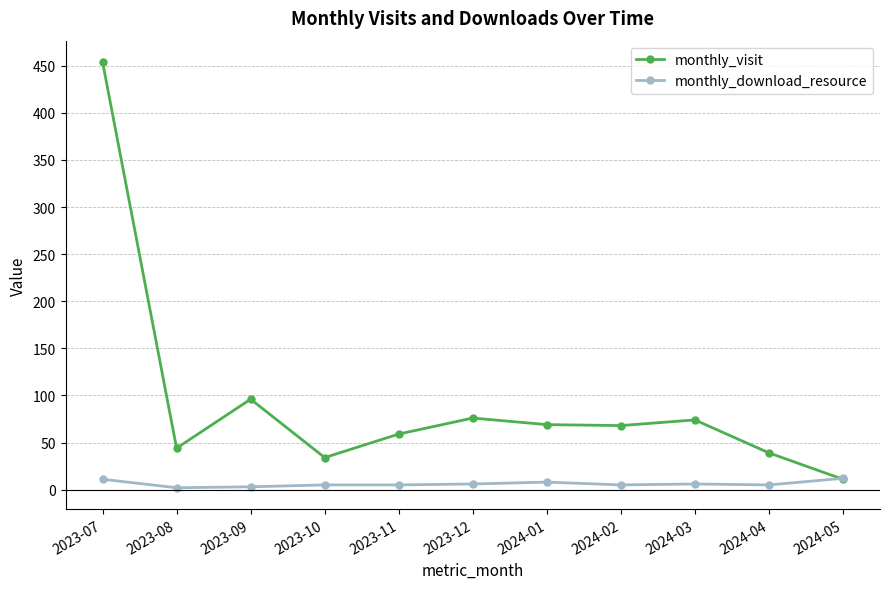

How many lines are shown in the chart?

2